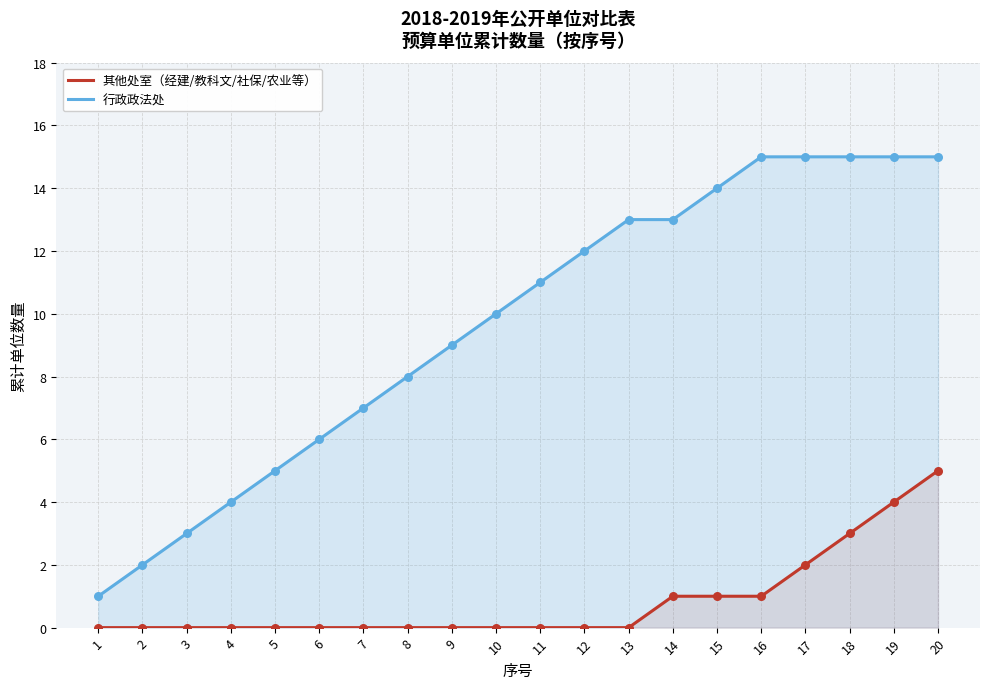

At how many categories does at least one series exceed 5?

15